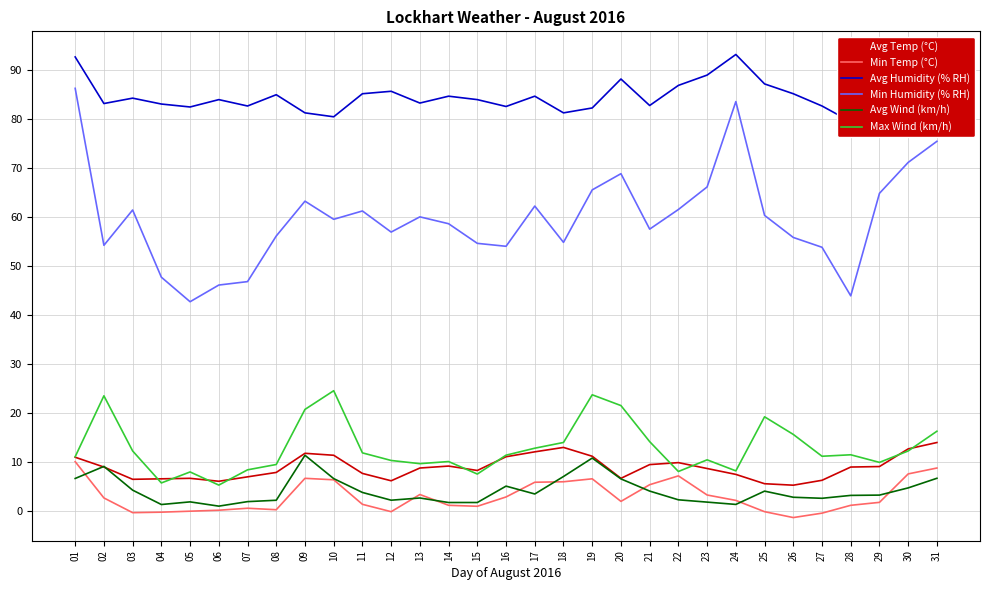

True or false: Avg Wind (km/h) has a value of 1.4 at 24.

True